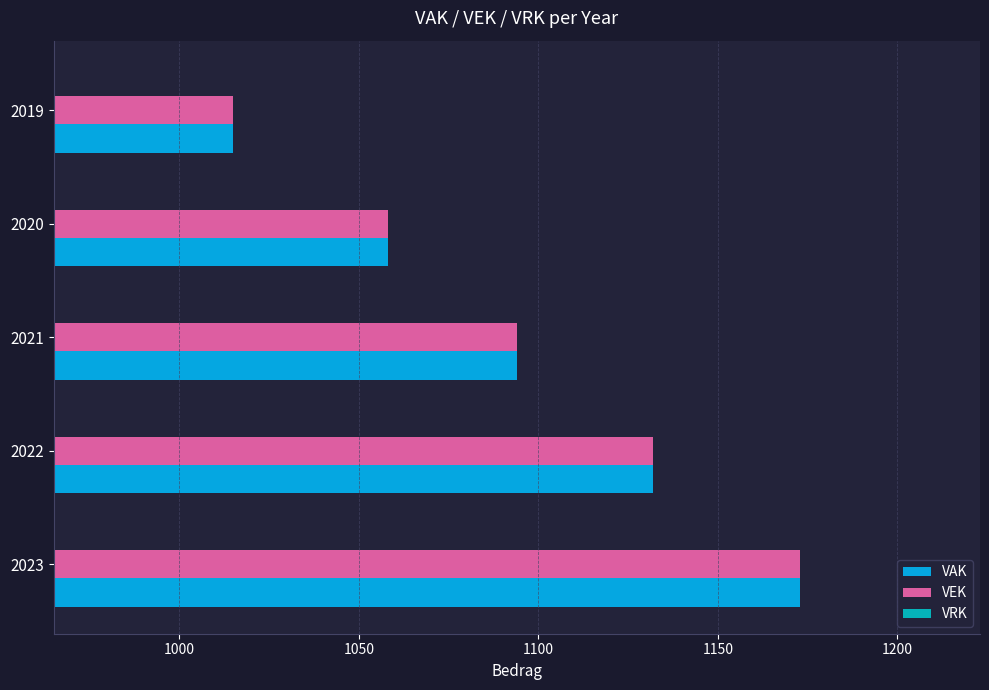

What is the total value across all series at 2022?

2264